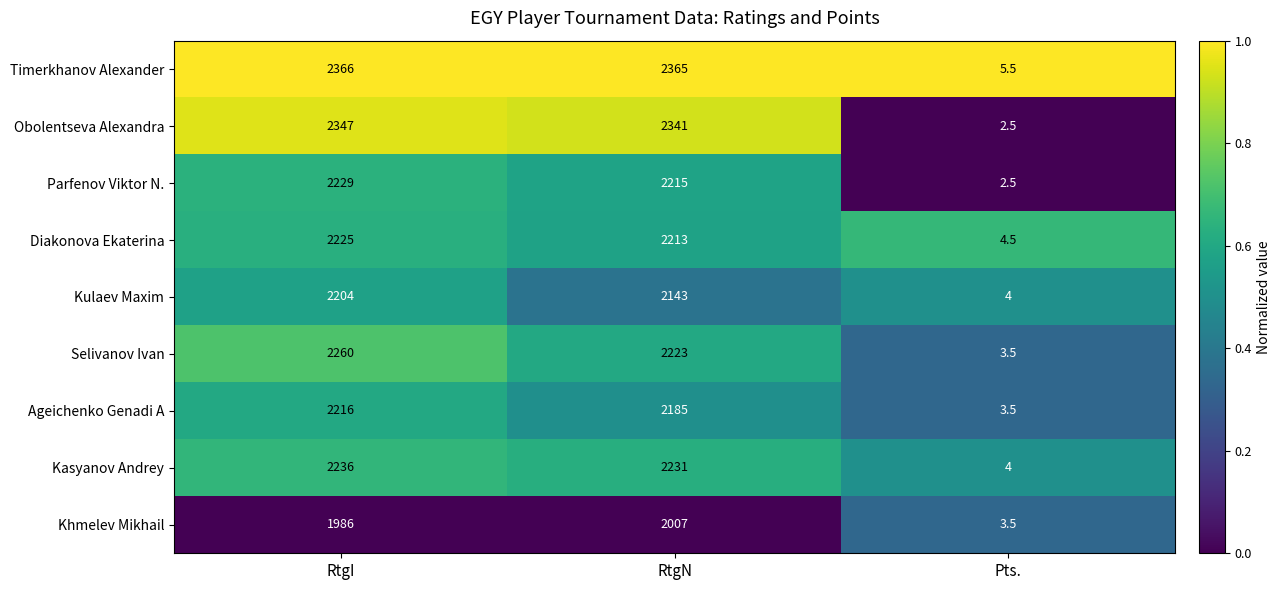

Reading right to left, what are all the values shown in this chart?

Timerkhanov Alexander: 5.5	2365.0	2366.0
Obolentseva Alexandra: 2.5	2341.0	2347.0
Parfenov Viktor N.: 2.5	2215.0	2229.0
Diakonova Ekaterina: 4.5	2213.0	2225.0
Kulaev Maxim: 4.0	2143.0	2204.0
Selivanov Ivan: 3.5	2223.0	2260.0
Ageichenko Genadi A: 3.5	2185.0	2216.0
Kasyanov Andrey: 4.0	2231.0	2236.0
Khmelev Mikhail: 3.5	2007.0	1986.0